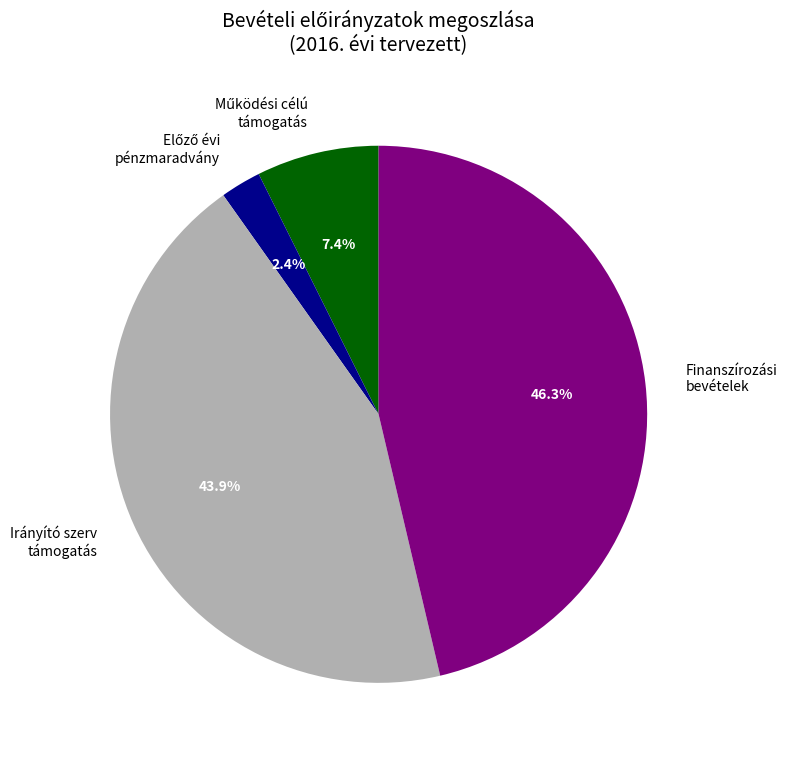

What portion of the pie excludes Finanszírozási bevételek?

53.7%